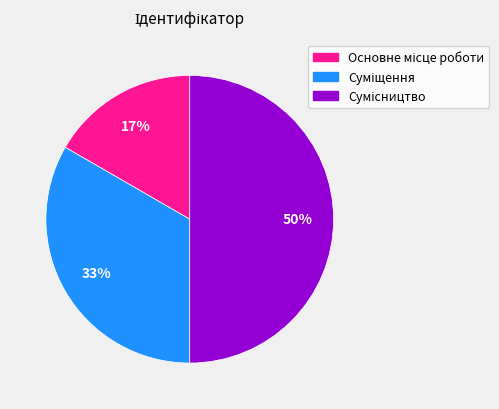

To the nearest percent, what is the average slice percentage?

33%